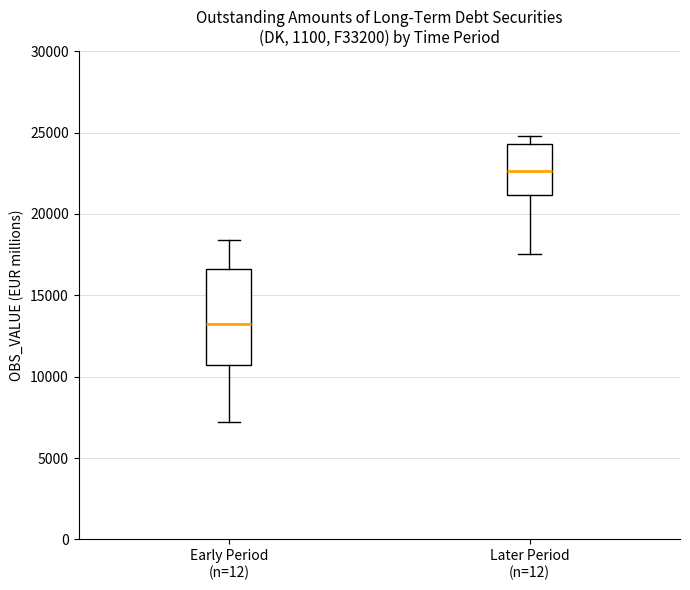

Where does the upper whisker of the box for Early Period (n=12) end on the y-axis? The values are not printed on the chart, so give them approximately, as read against the axis.

18500